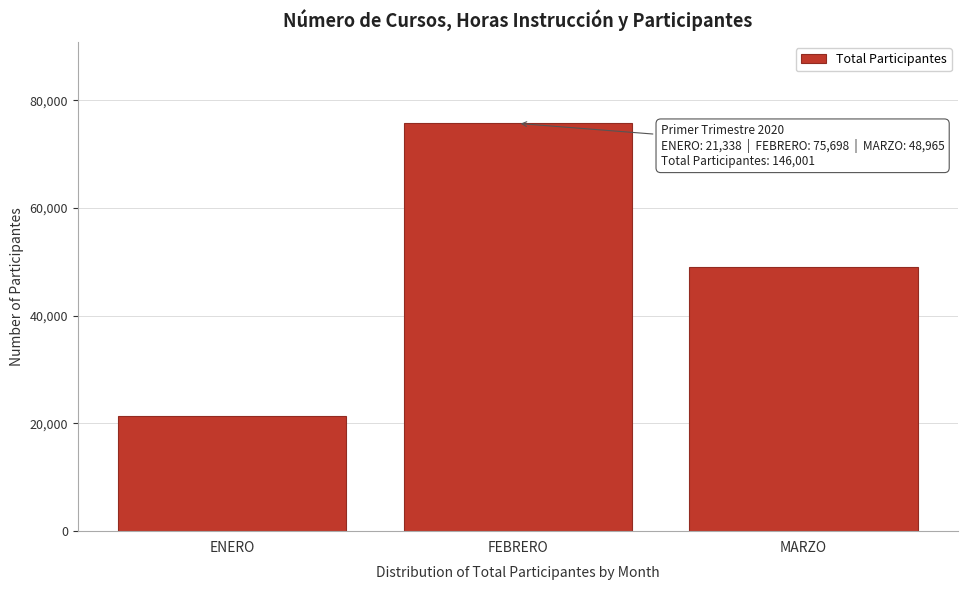

Reading left to right, what are all the values shown in this chart?

ENERO=21338	FEBRERO=75698	MARZO=48965